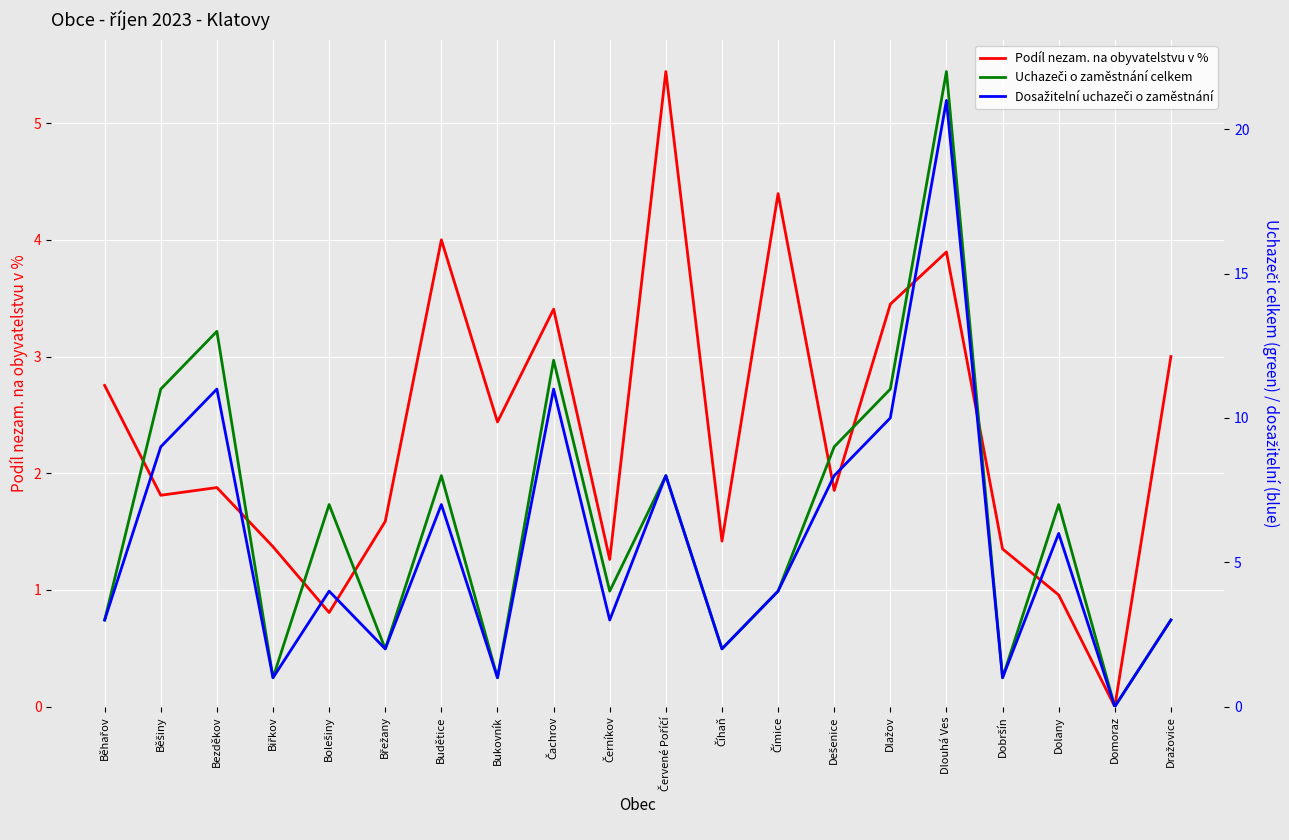

Rank the series by their maximum value, from lowest to highest.

Podíl nezam. na obyvatelstvu v %, Dosažitelní uchazeči o zaměstnání, Uchazeči o zaměstnání celkem